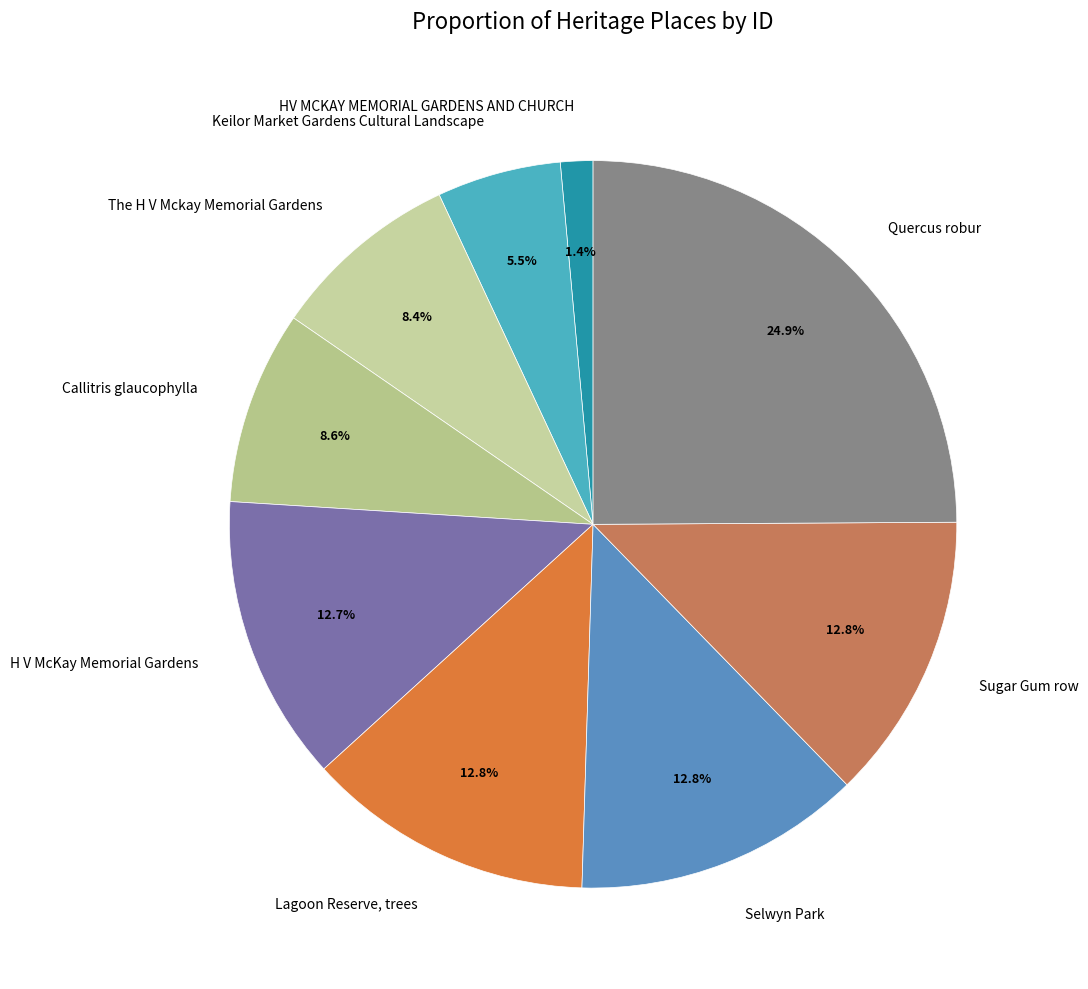

Count the number of slices in the pie.

9